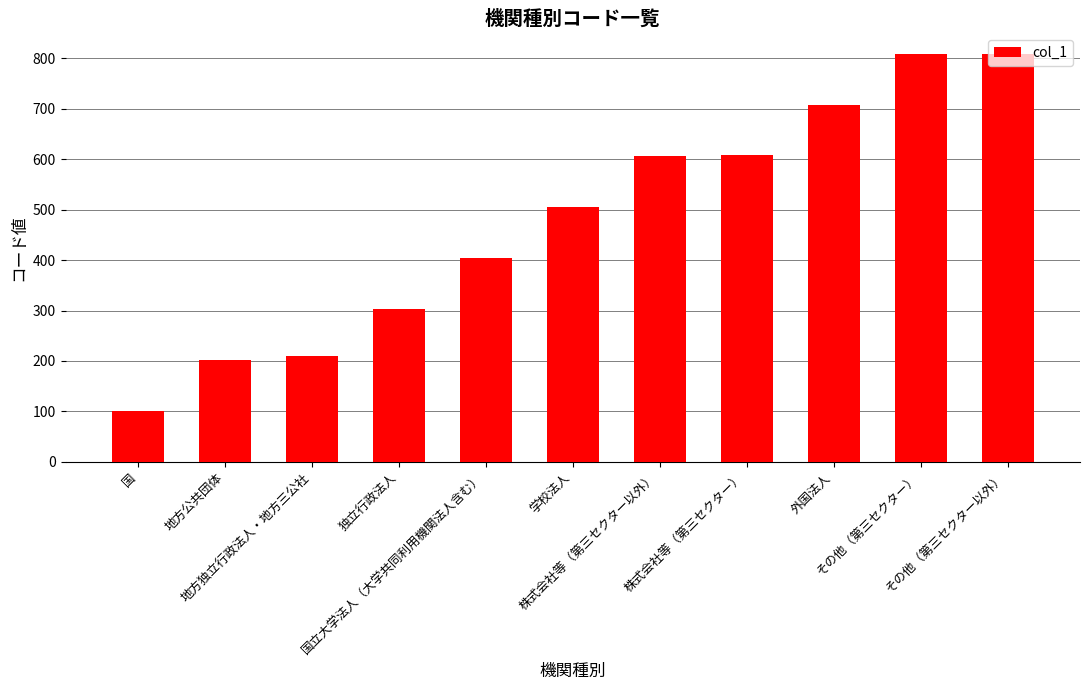

At which category does the chart reach its minimum across all series?

国